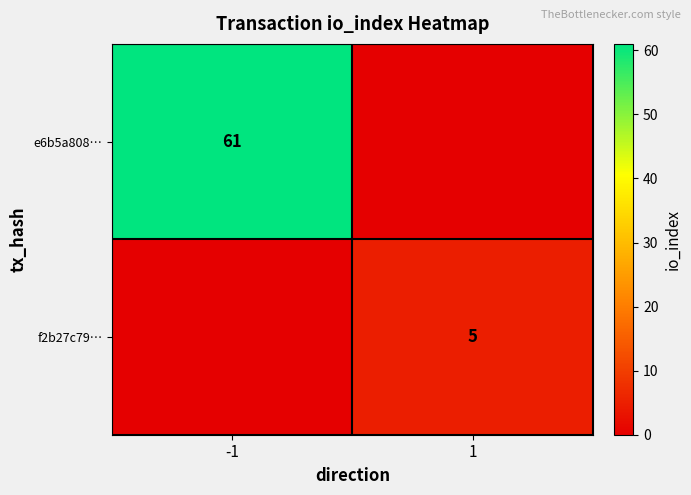

Is the value of e6b5a808… at -1 greater than the value of f2b27c79… at 1?

Yes